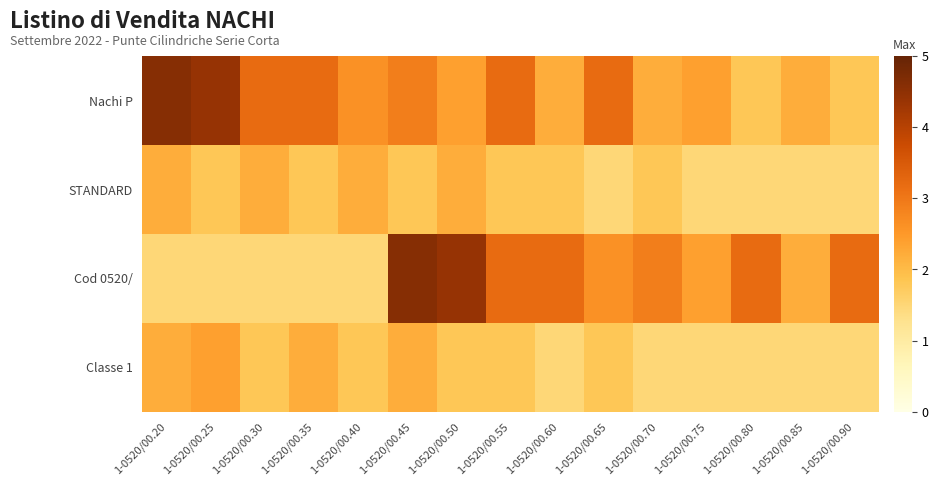

What is the spread (max minus min) of values at 1-0520/00.90?

1.7